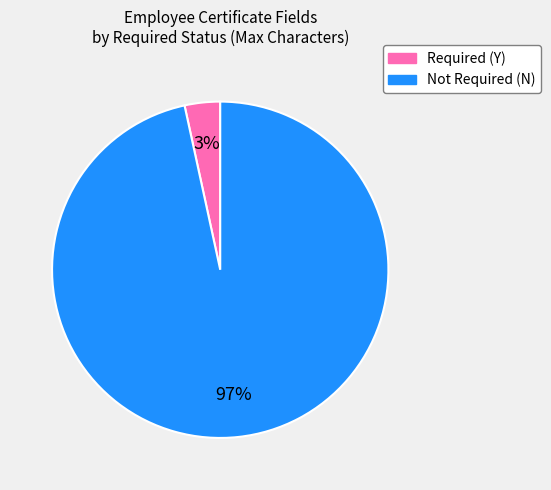

Is there a majority slice in this chart?

Yes